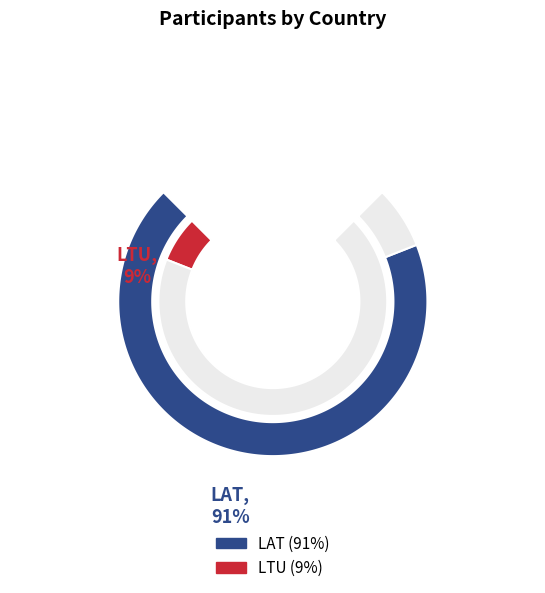

To the nearest percent, what is the combined percentage of LAT and LTU?

100%